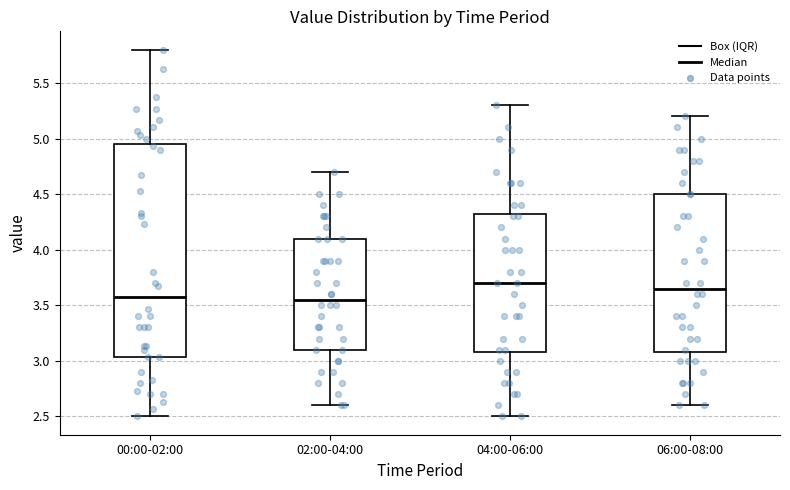

Reading left to right, read every box against the y-axis: the position of its median line, the range the box covers, and the ends of its whiskers. The values are not printed on the chart, so give them approximately, as read against the axis.

00:00-02:00: median 3.55, box 3.05 to 4.95, whiskers 2.50 to 5.80
02:00-04:00: median 3.55, box 3.10 to 4.10, whiskers 2.60 to 4.70
04:00-06:00: median 3.70, box 3.10 to 4.35, whiskers 2.50 to 5.30
06:00-08:00: median 3.65, box 3.10 to 4.50, whiskers 2.60 to 5.20